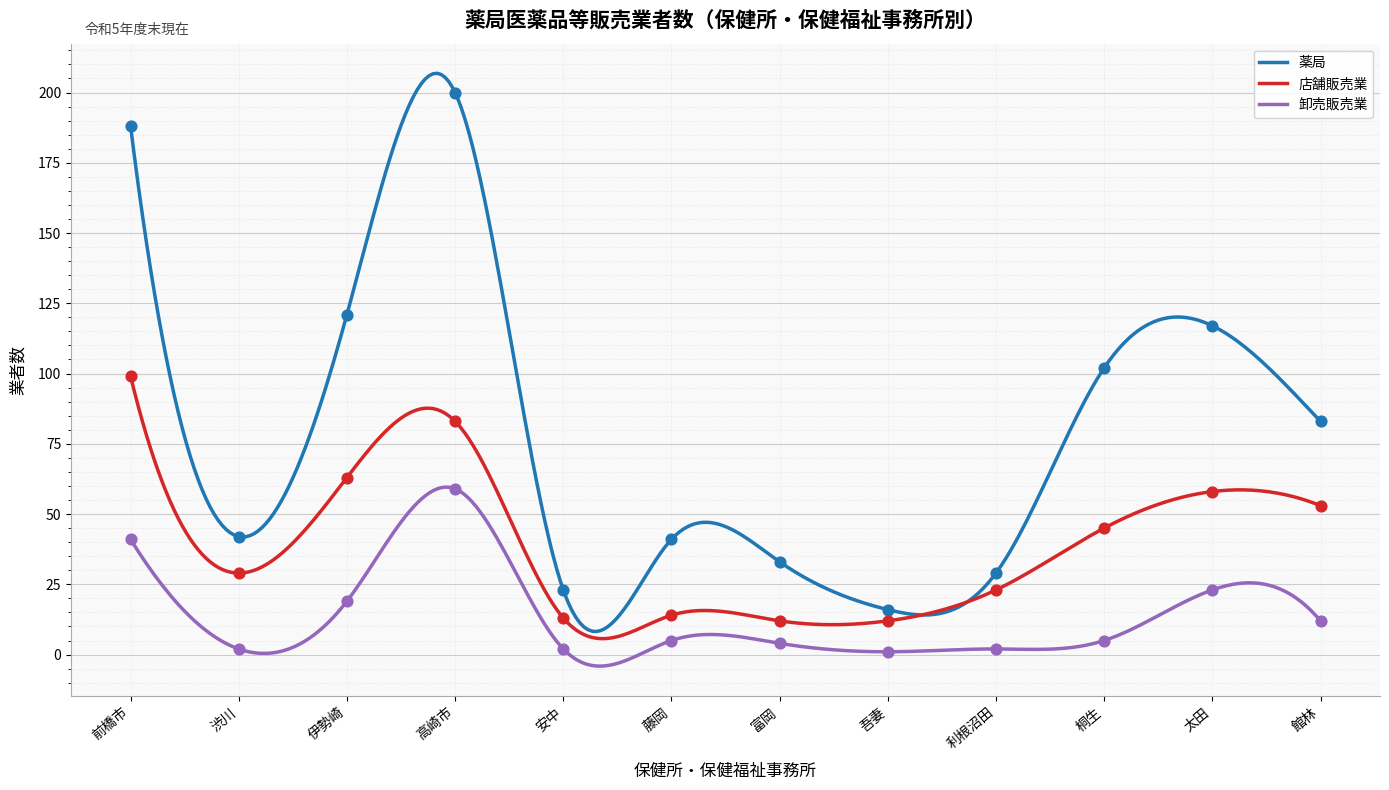

At which category is the sum across all series the highest?

高崎市